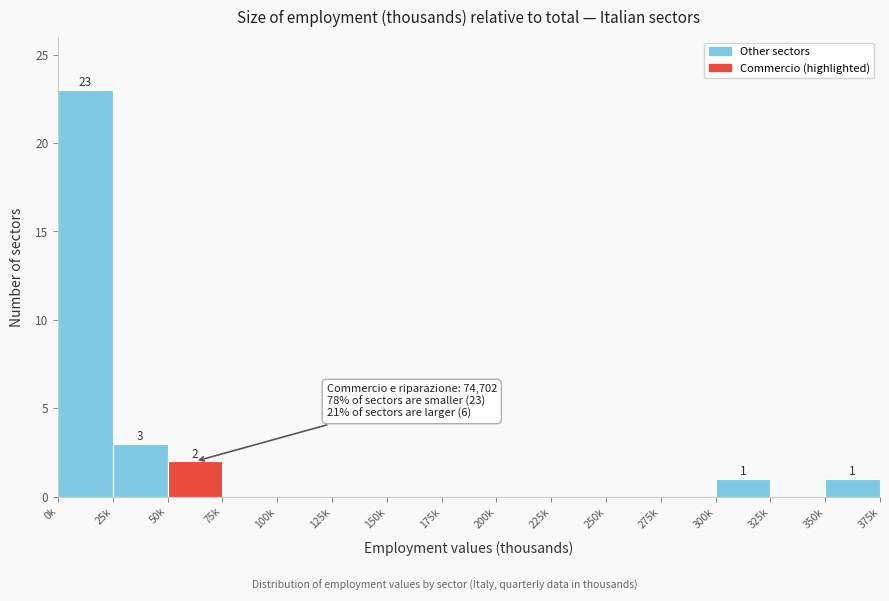

Reading left to right, what are all the values shown in this chart?

0k=23	25k=3	50k=2	75k=0	100k=0	125k=0	150k=0	175k=0	200k=0	225k=0	250k=0	275k=0	300k=1	325k=0	350k=1